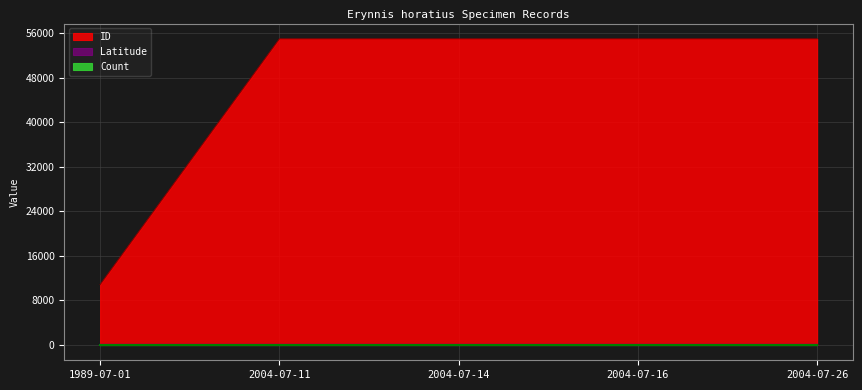

True or false: ID has more than 2 points higher than both neighbors.

False